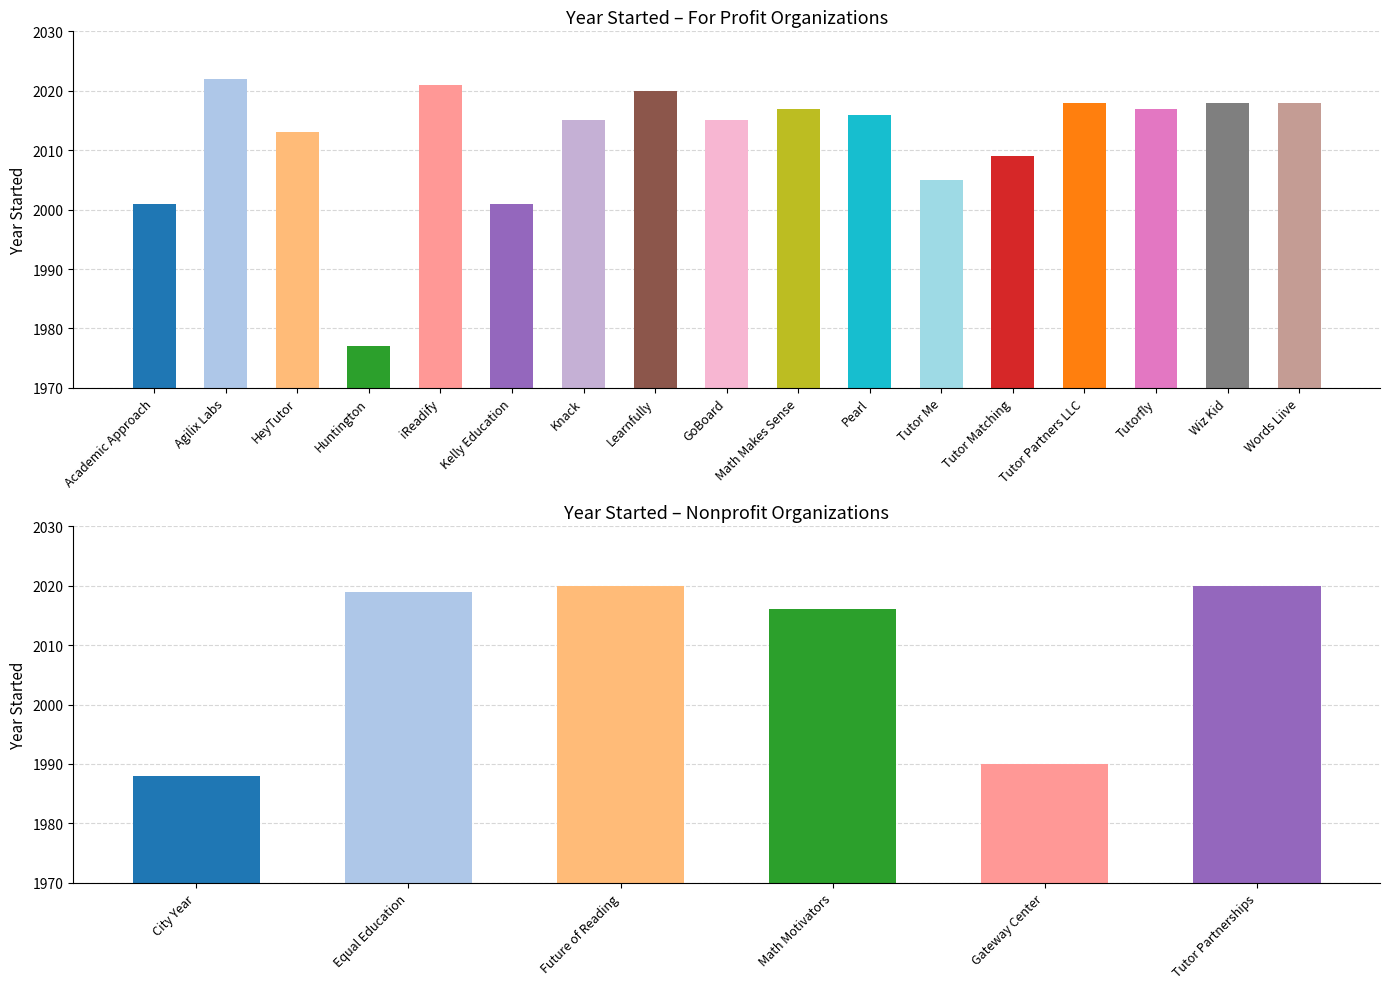

At which category does the chart reach its peak across all series?

Agilix Labs